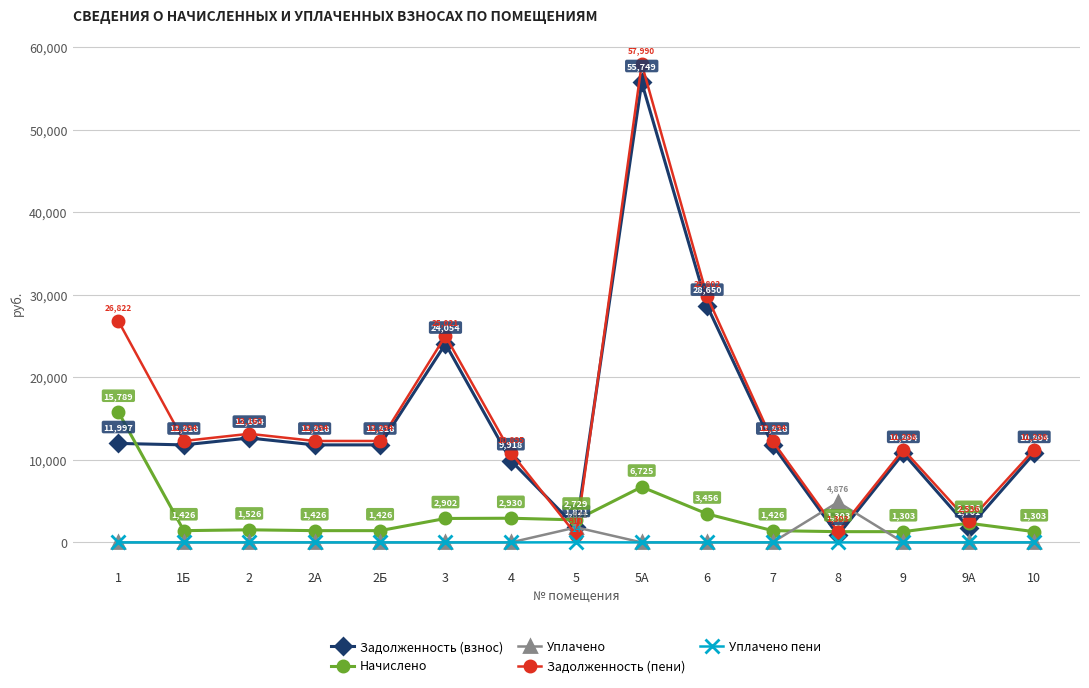

Is the value of Задолженность (пени) at 2Б greater than the value of Начислено at 8?

Yes